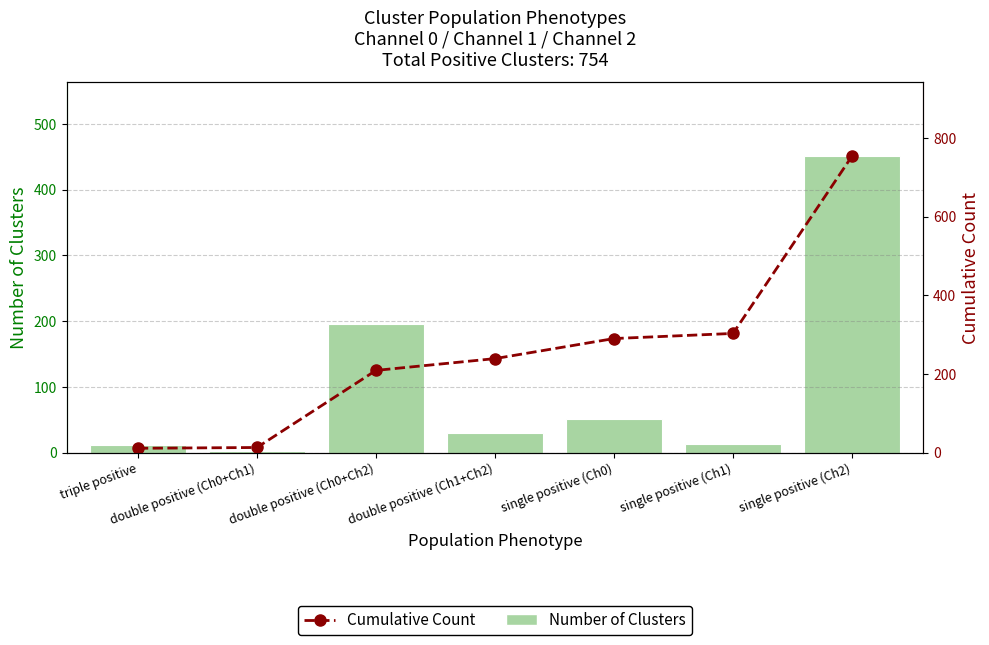

At which category is the sum across all series the highest?

single positive (Ch2)